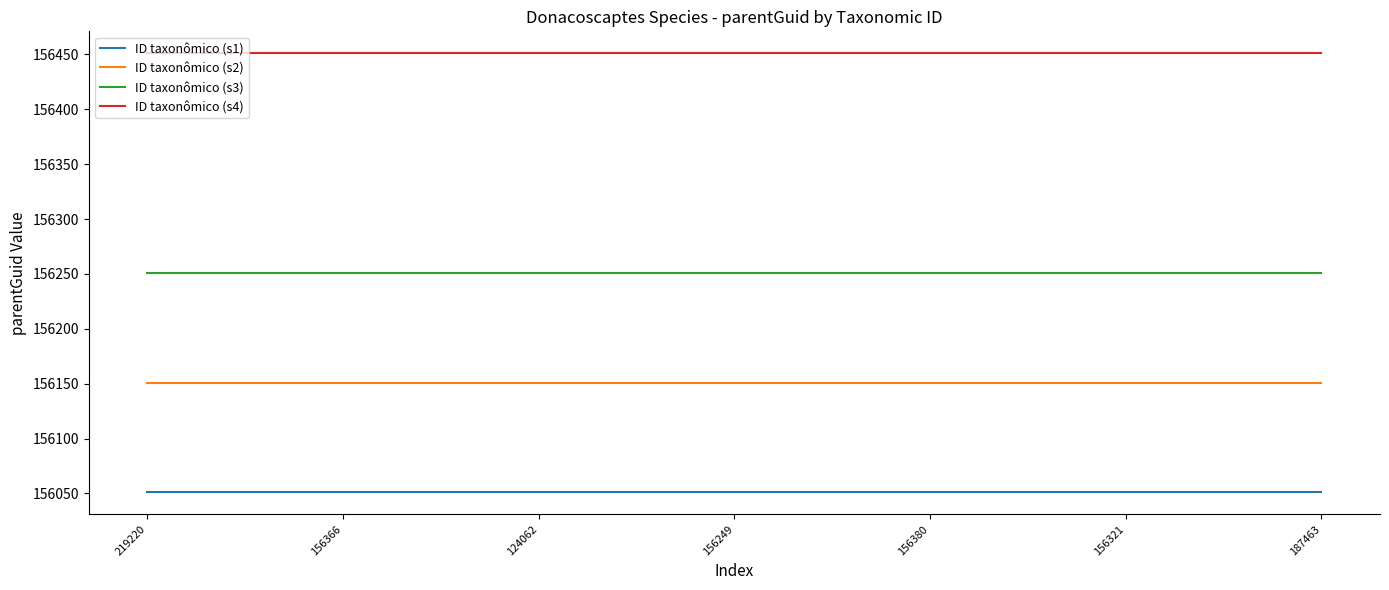

Reading right to left, list all the values displayed in this chart.

ID taxonômico (s1): 187463=156051	156321=156051	156380=156051	156249=156051	124062=156051	156366=156051	219220=156051
ID taxonômico (s2): 187463=156151	156321=156151	156380=156151	156249=156151	124062=156151	156366=156151	219220=156151
ID taxonômico (s3): 187463=156251	156321=156251	156380=156251	156249=156251	124062=156251	156366=156251	219220=156251
ID taxonômico (s4): 187463=156451	156321=156451	156380=156451	156249=156451	124062=156451	156366=156451	219220=156451